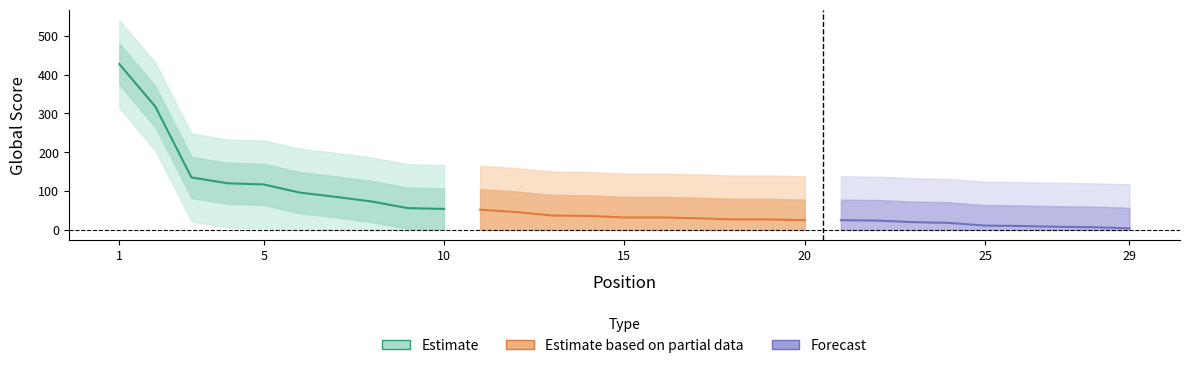

What is the spread (max minus min) of values at 2?

226